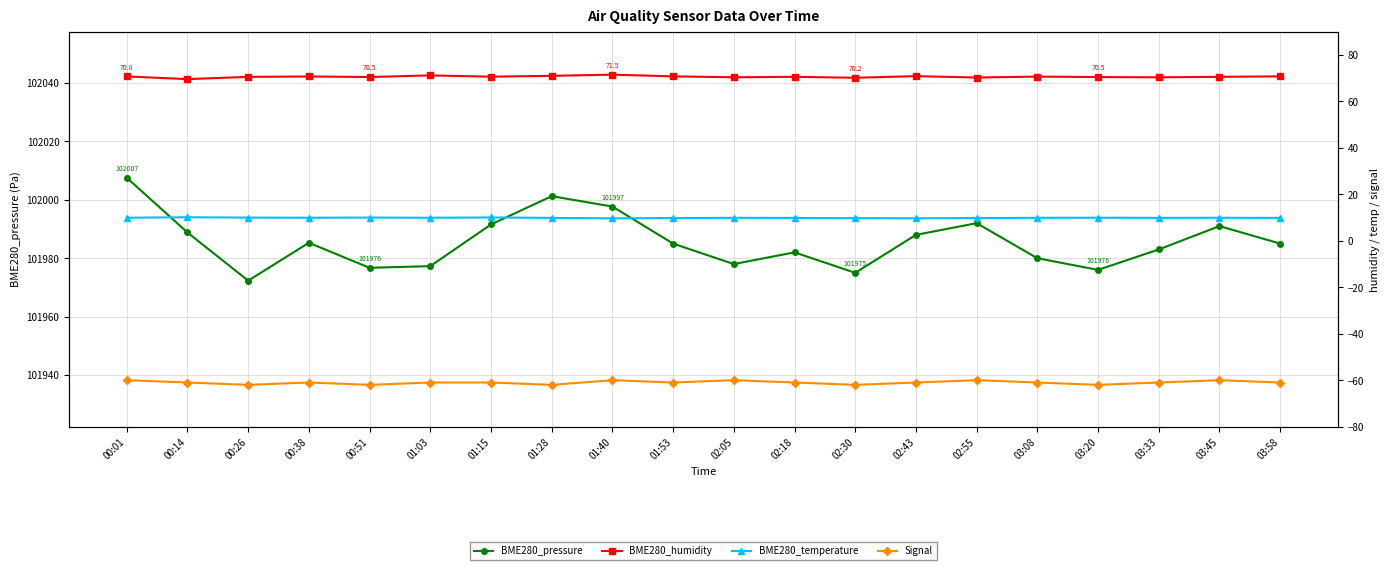

What is the difference between the maximum and minimum values in the Signal series?

2.0